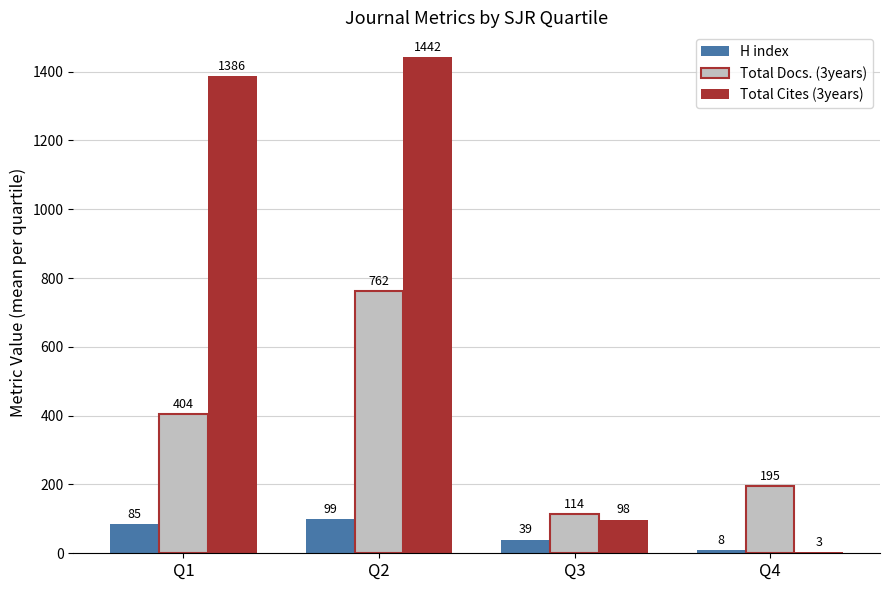

At which category is the sum across all series the highest?

Q2